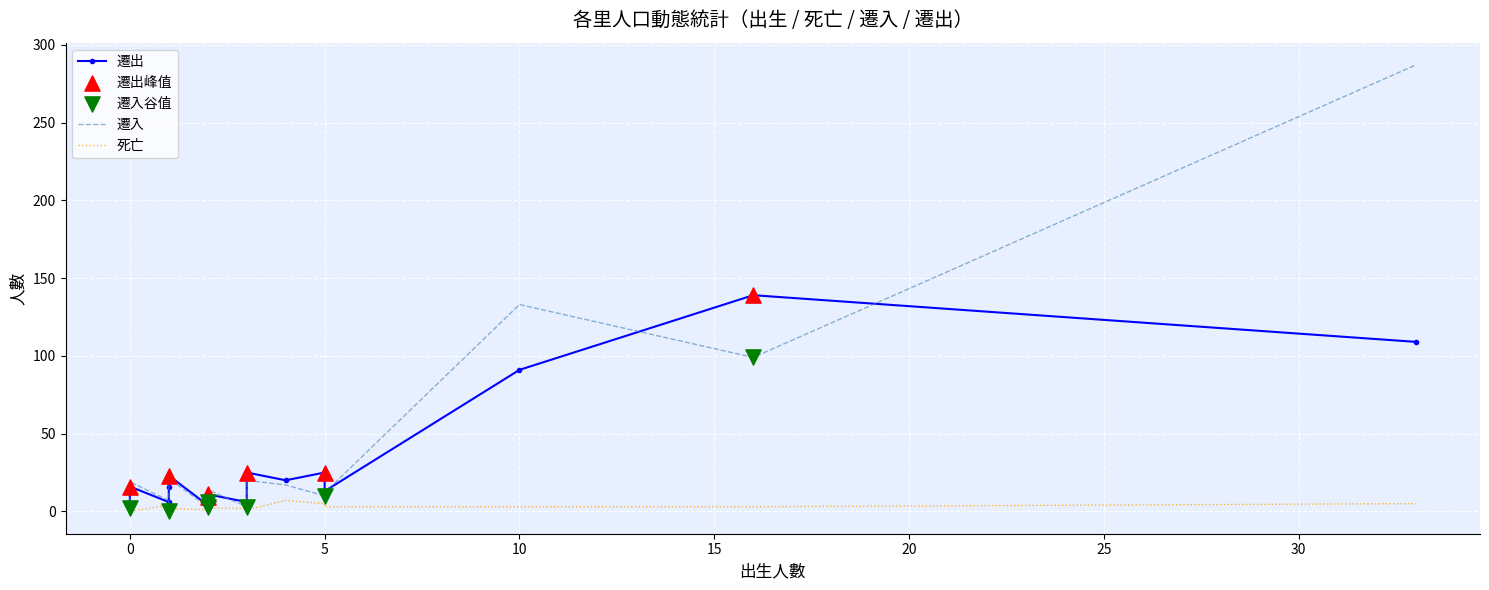

Which series reaches the maximum Y coordinate?

遷入